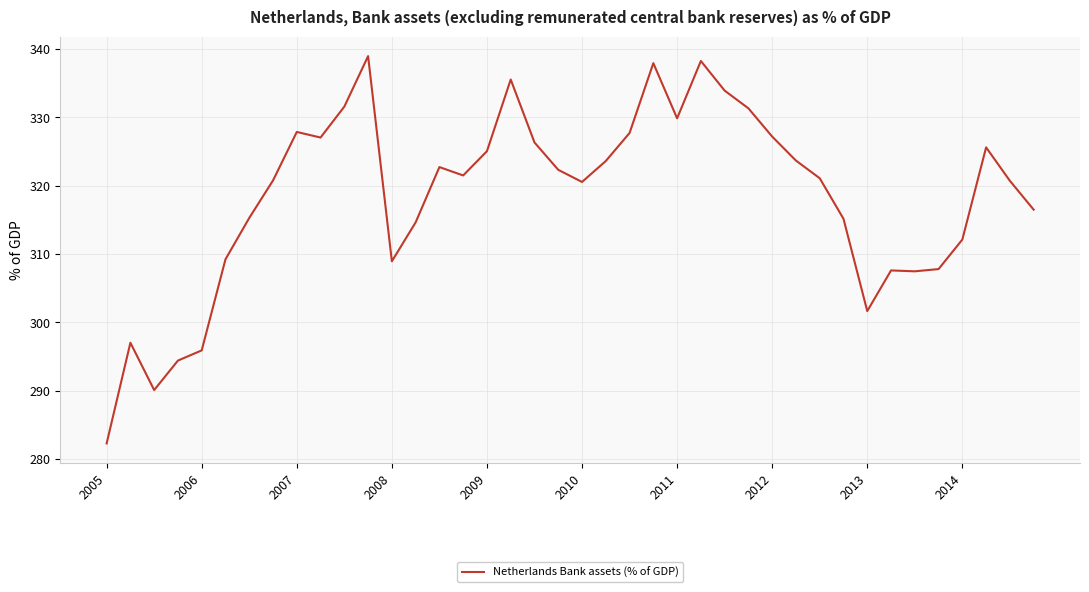

What is the minimum value shown in the chart?

282.3